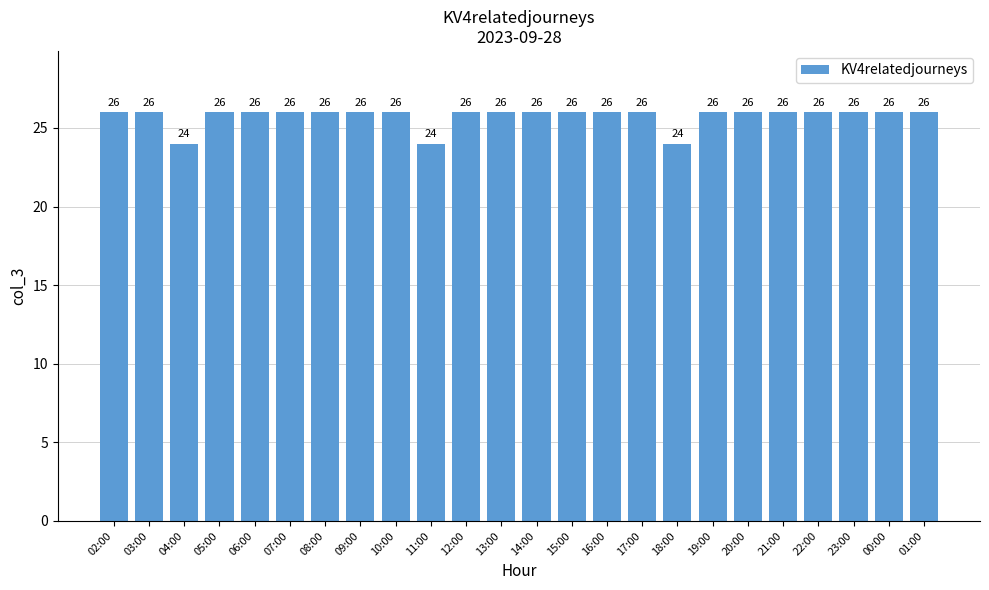

Which has a higher value, 01:00 or 18:00?

01:00